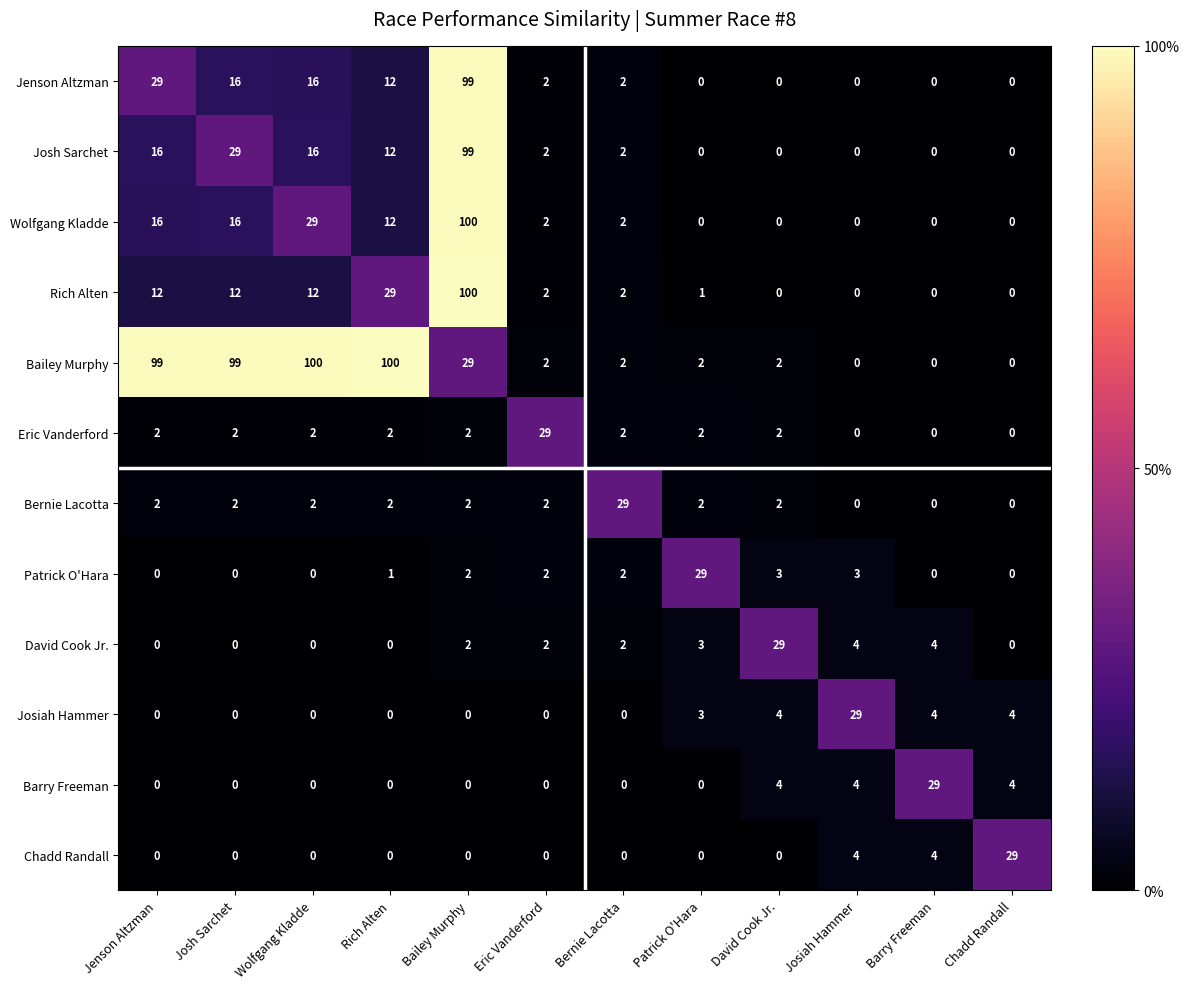

Which series has the largest total across all categories?

Bailey Murphy